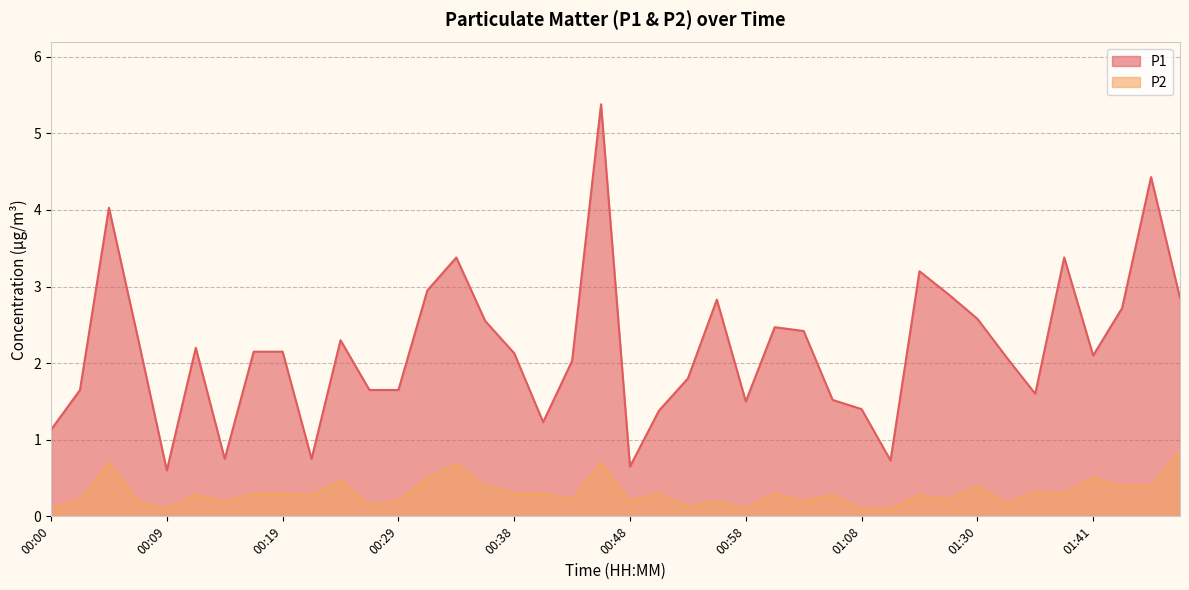

Which series has the largest total across all categories?

P1